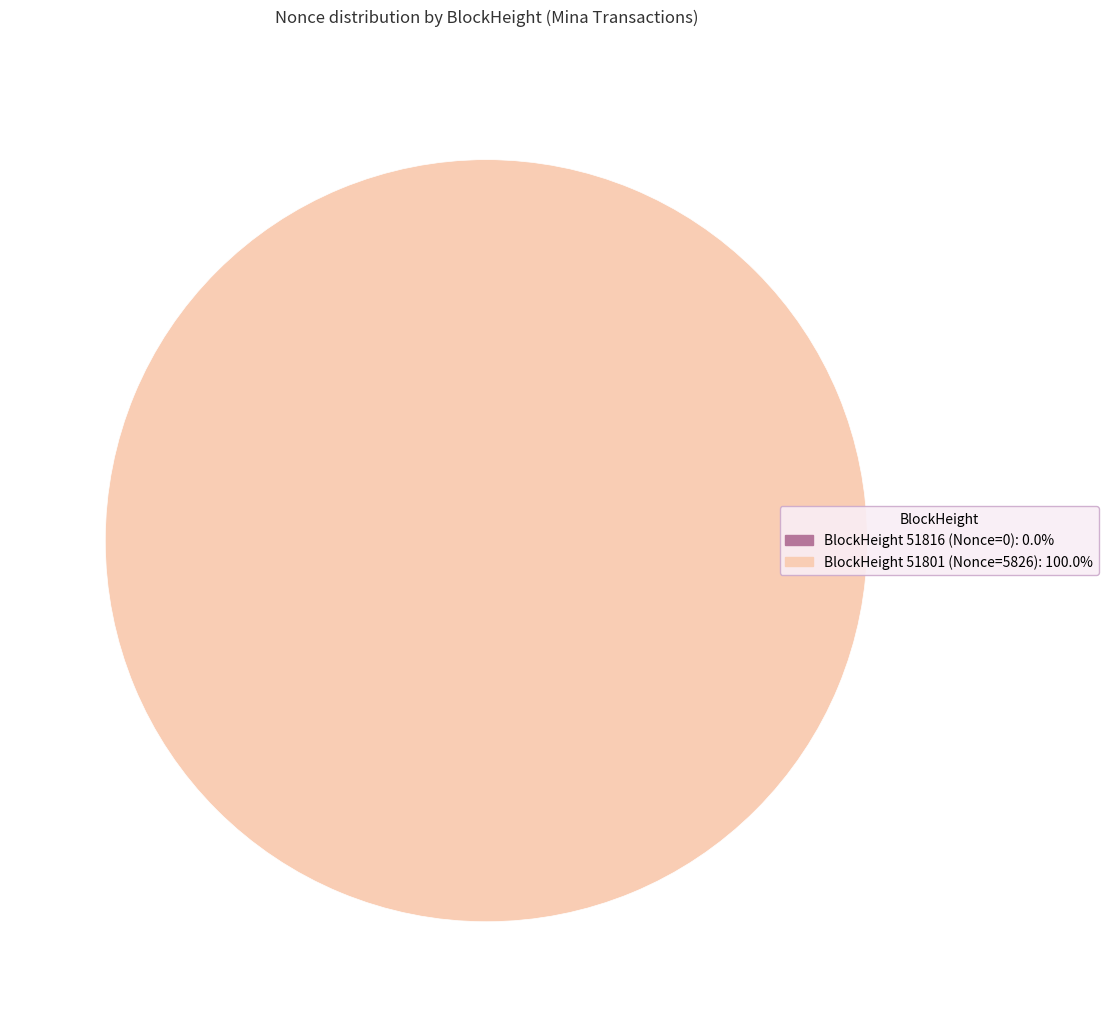

Count the number of slices in the pie.

2